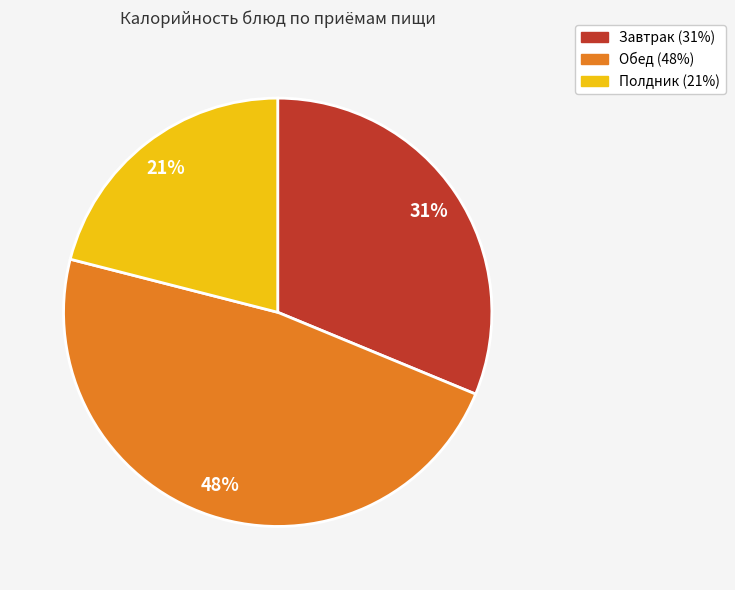

Is there a majority slice in this chart?

No